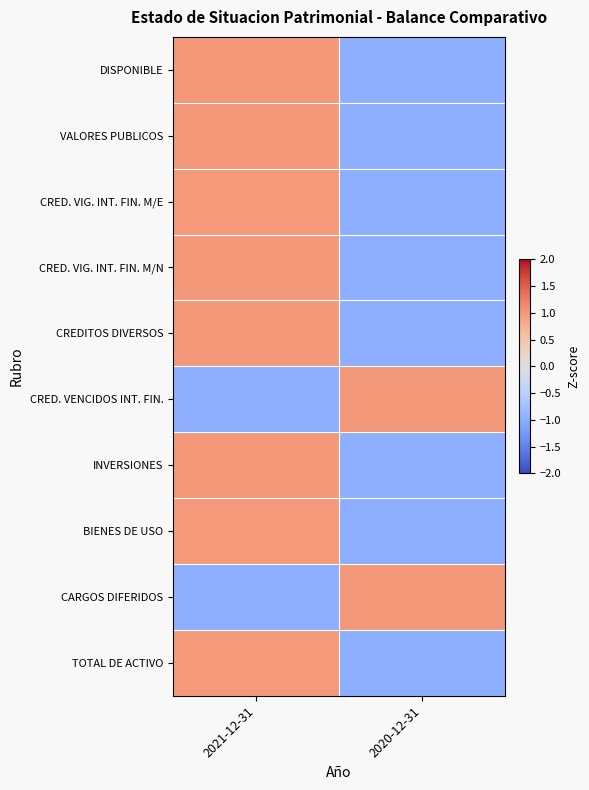

At which category does the chart reach its minimum across all series?

2020-12-31